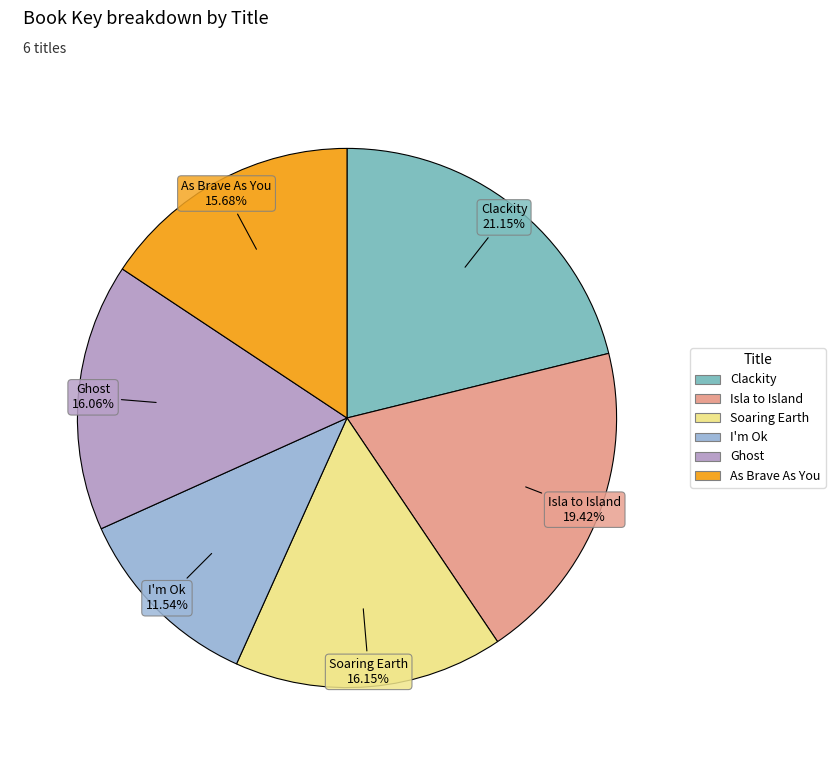

What percentage is the Ghost slice, to the nearest percent?

16%